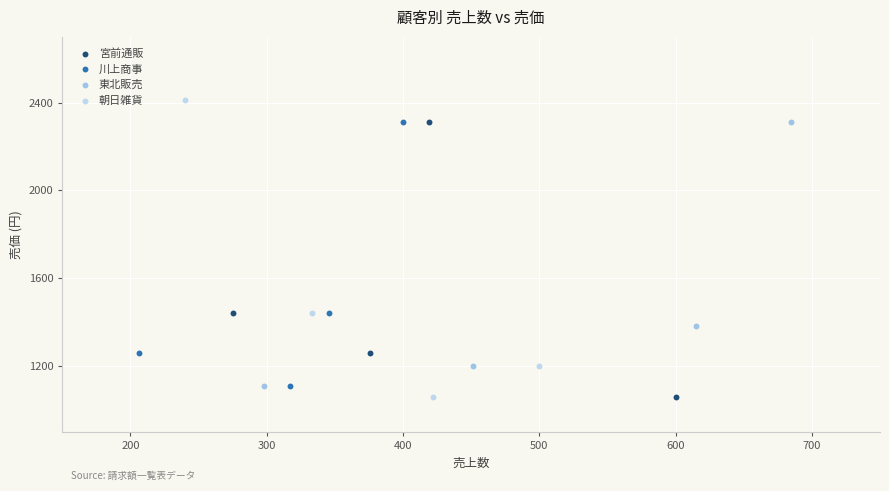

Which series has the largest Y range (max minus min)?

朝日雑貨